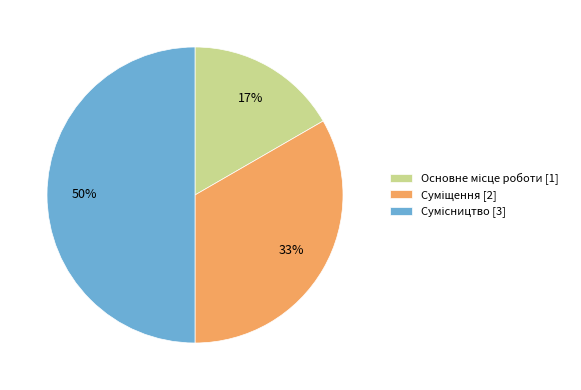

To the nearest percent, what is the difference between the largest and smallest slice percentages?

33%